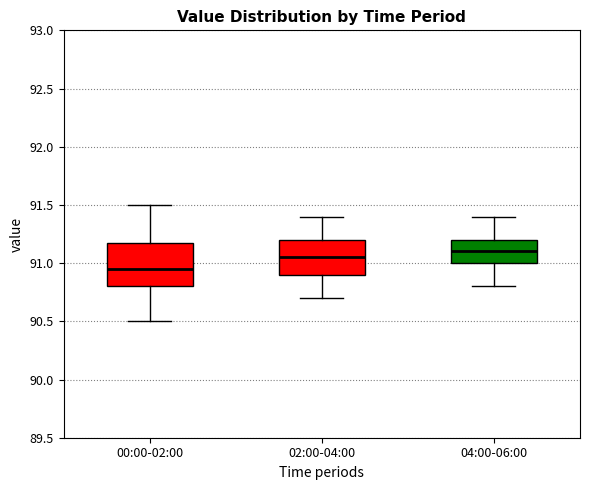

Which box is the tallest, from its lower edge to its upper edge?

00:00-02:00